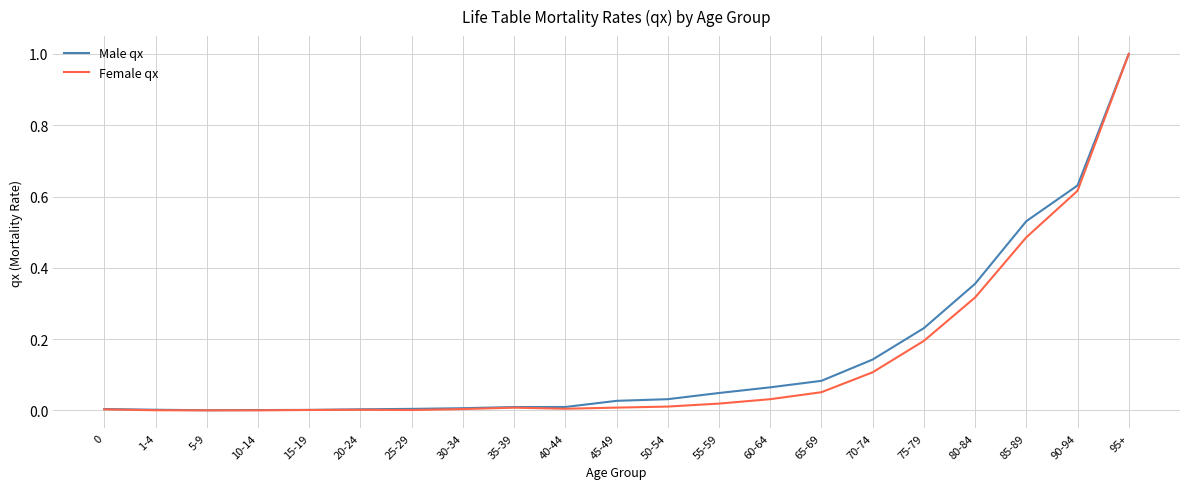

True or false: Male qx has a value of 1.6 at 95+.

False